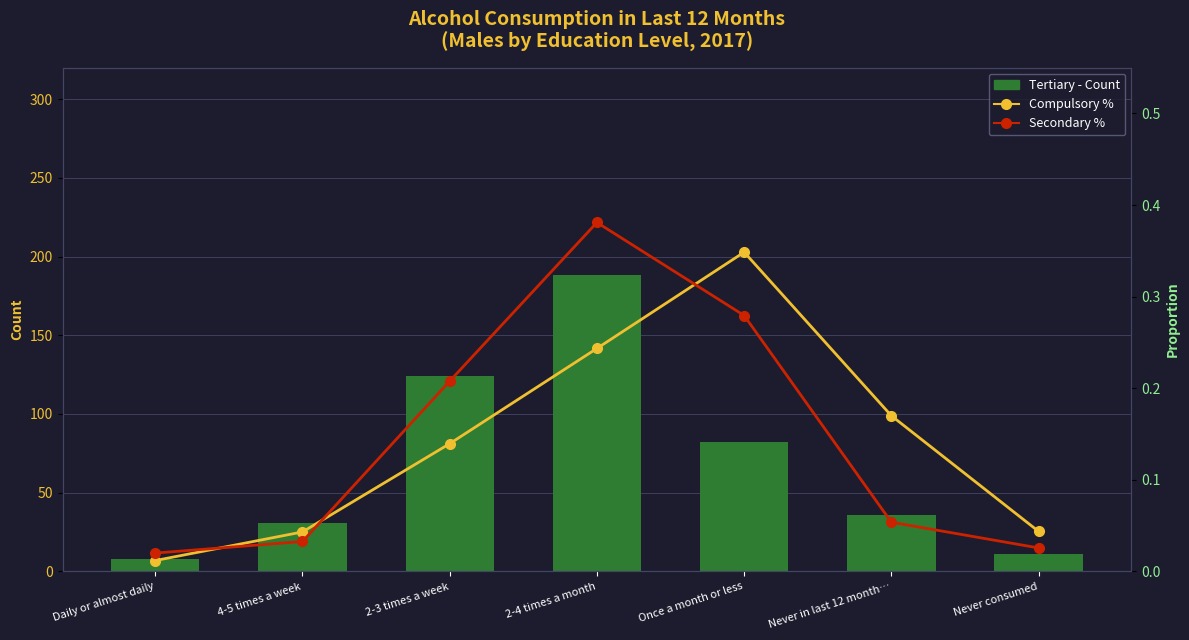

List the series in order of their peak value, lowest first.

Compulsory %, Secondary %, Tertiary - Count